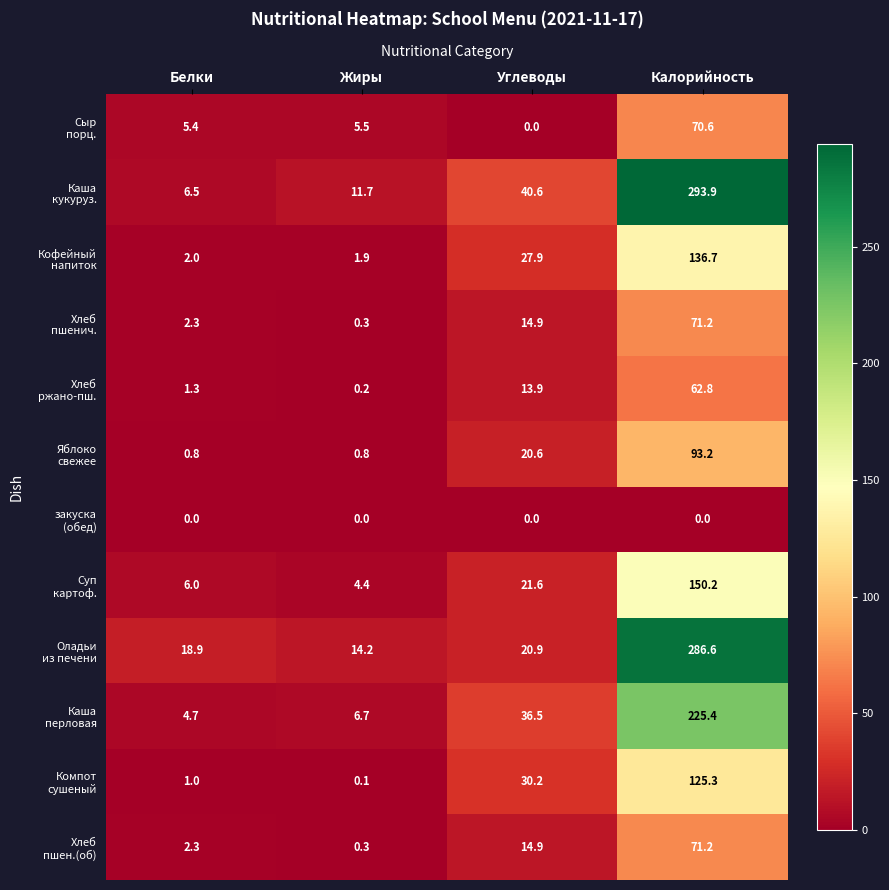

At which category is the sum across all series the highest?

Калорийность